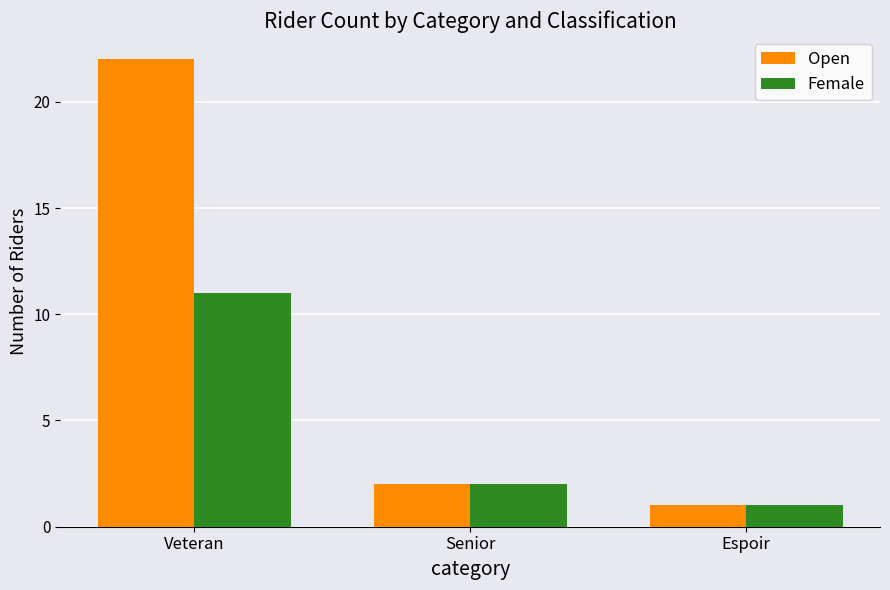

How many bars are there in total?

6